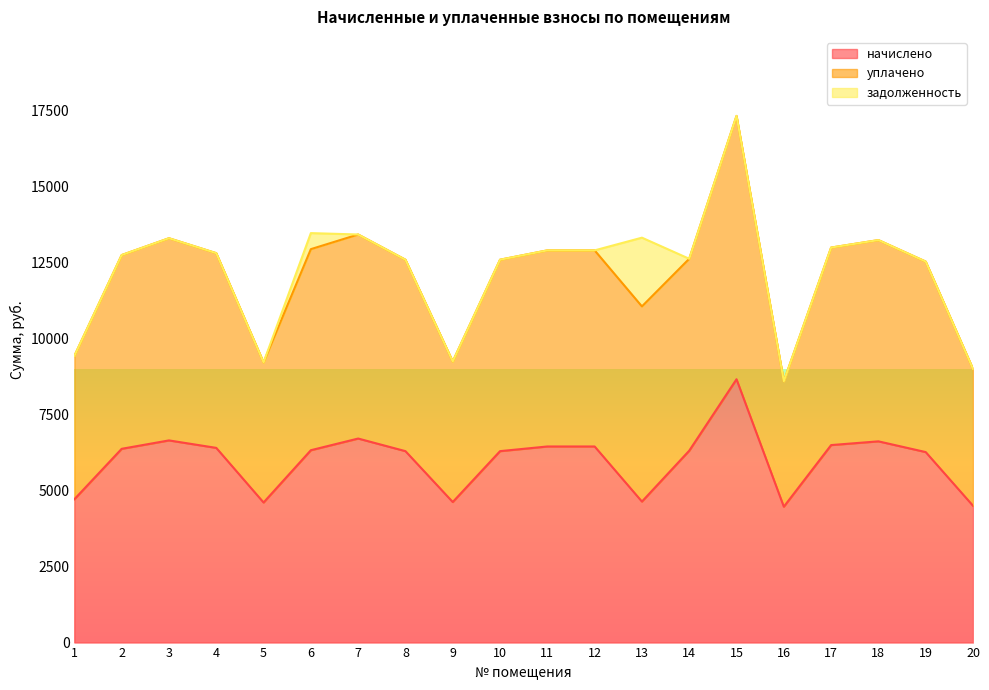

The начислено series shows 4715.5 at 1. True or false?

True